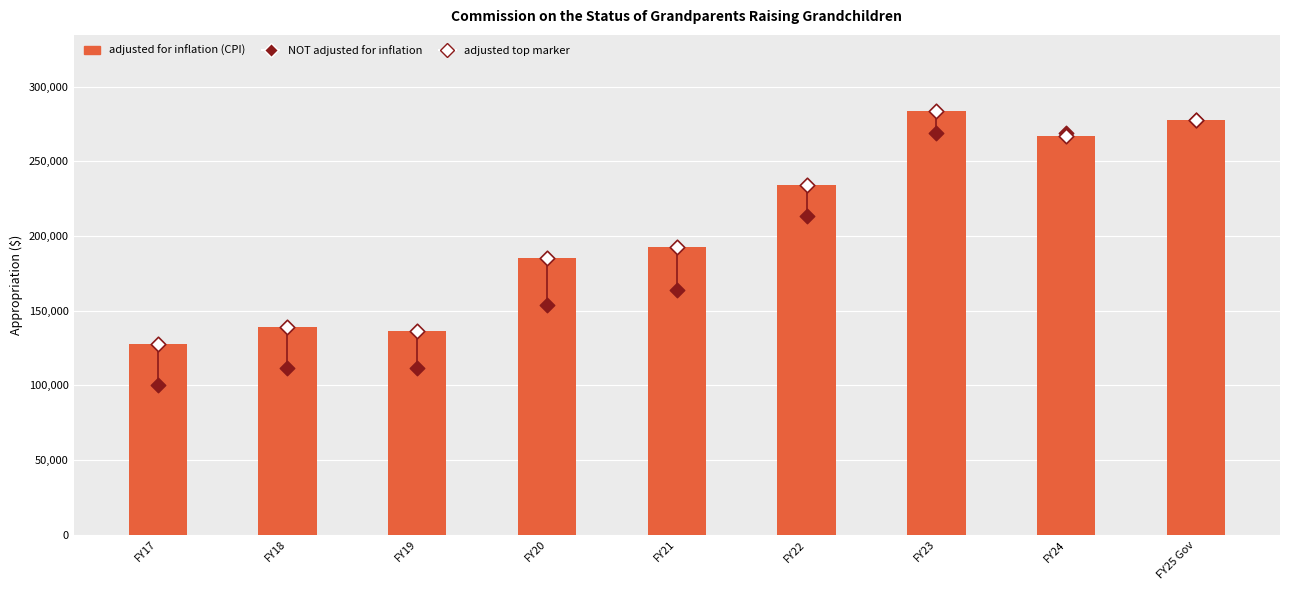

Which series contains the lowest Y value?

NOT adjusted for inflation